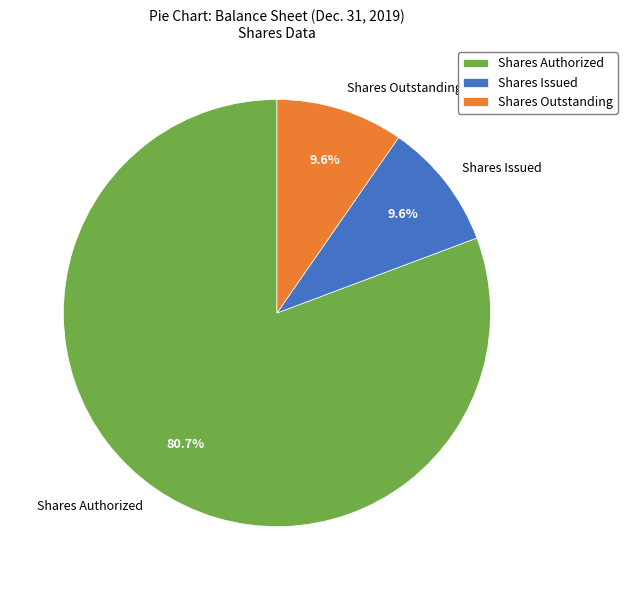

Is there any slice that represents more than half of the pie?

Yes